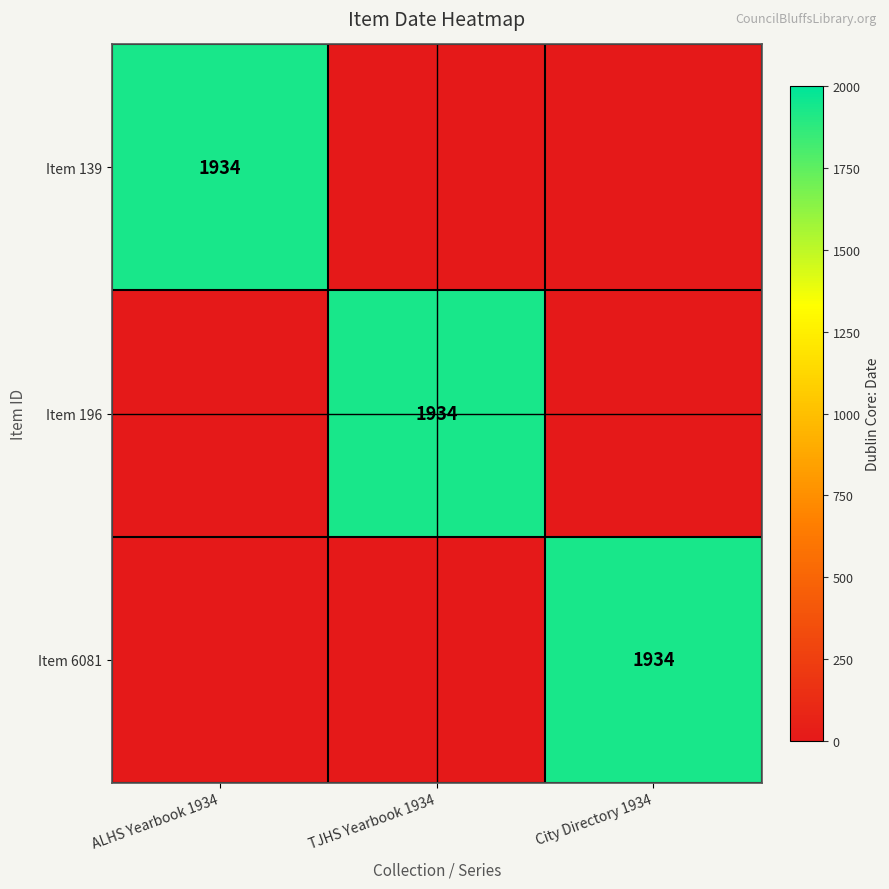

The Item 139 series shows 1934 at ALHS Yearbook 1934. True or false?

True